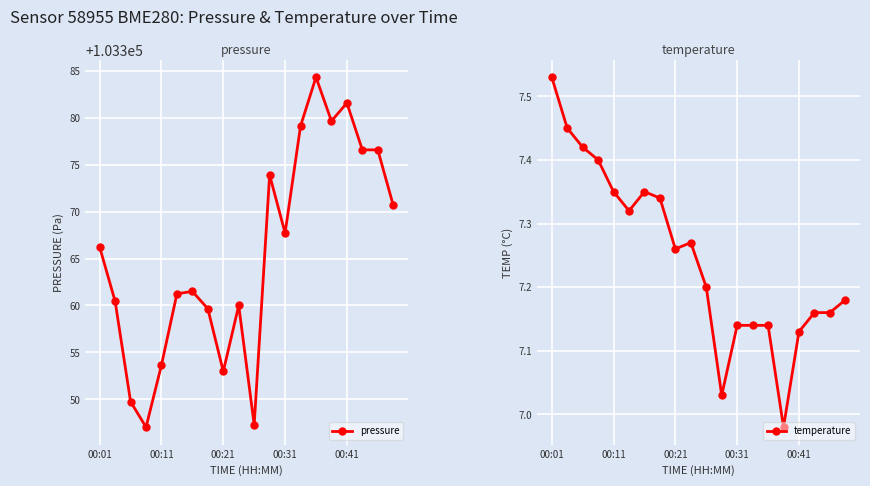

True or false: temperature has more than 1 interior local peaks.

True